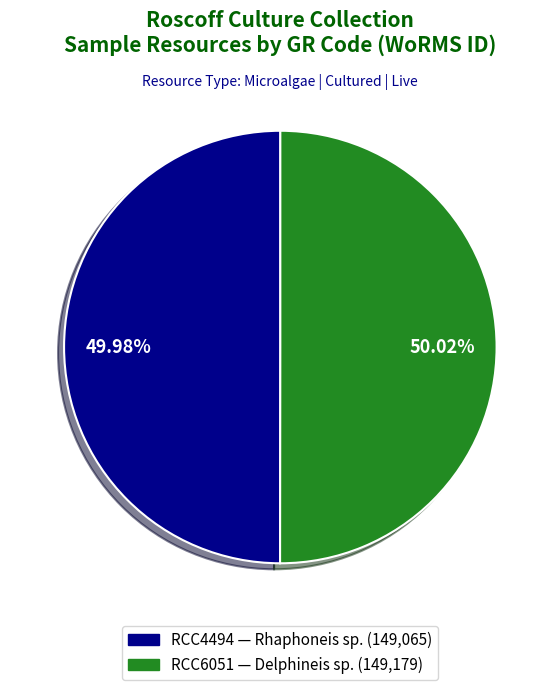

Is it true that RCC4494 is 50% of the pie?

True